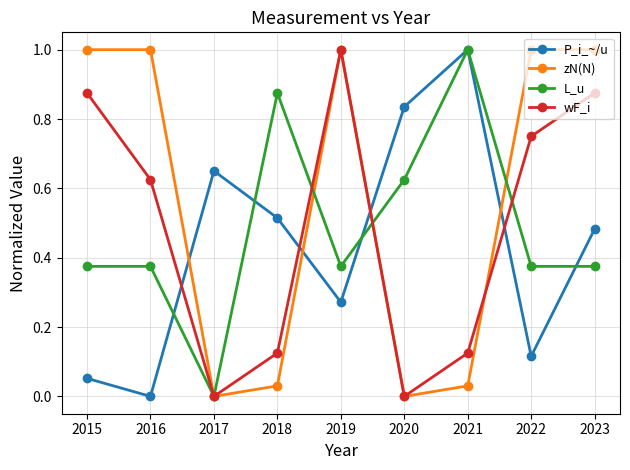

At which category does L_u reach its first local valley?

2017